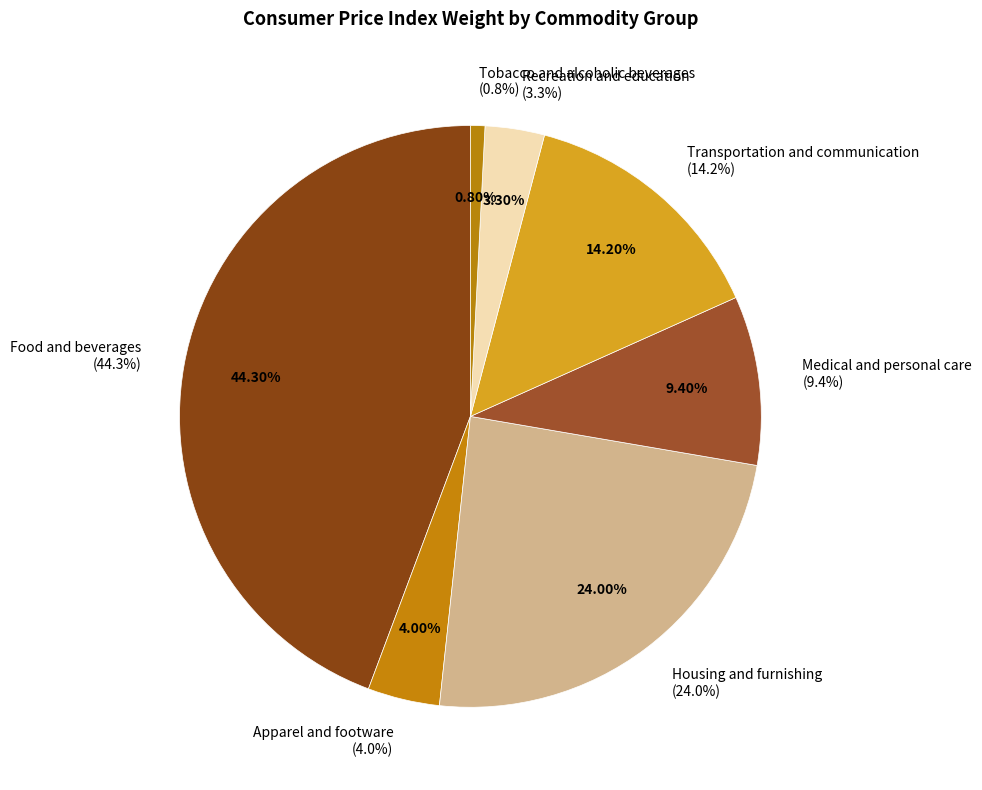

Does any single category account for the majority?

No